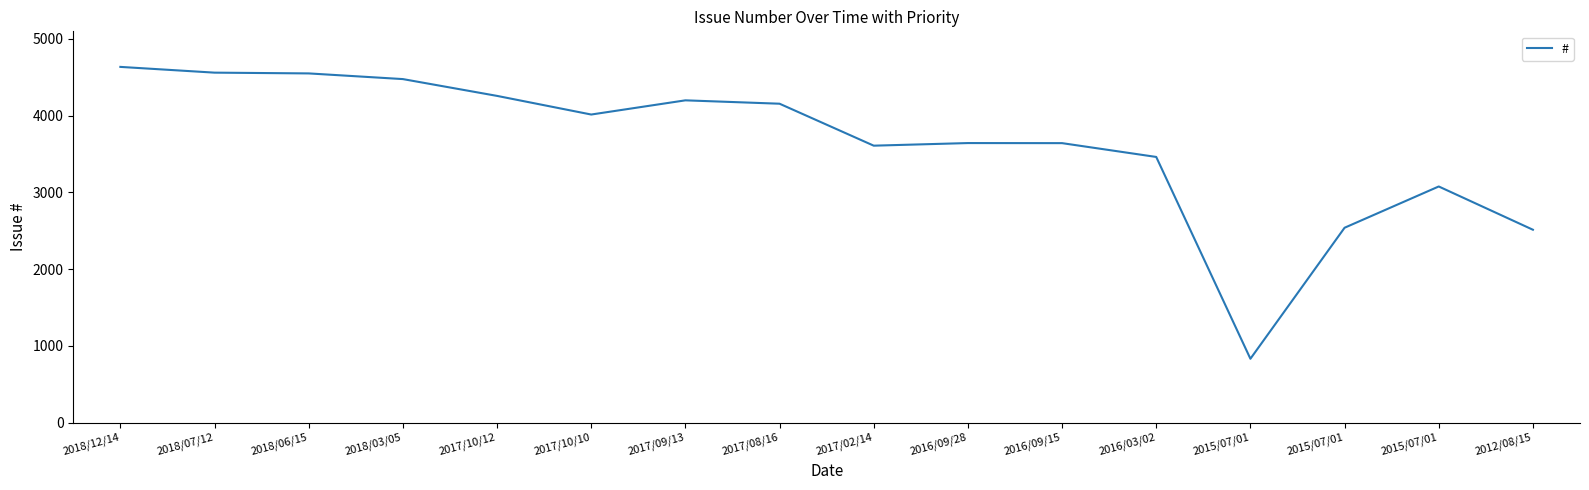

Count the number of data series in this chart.

1